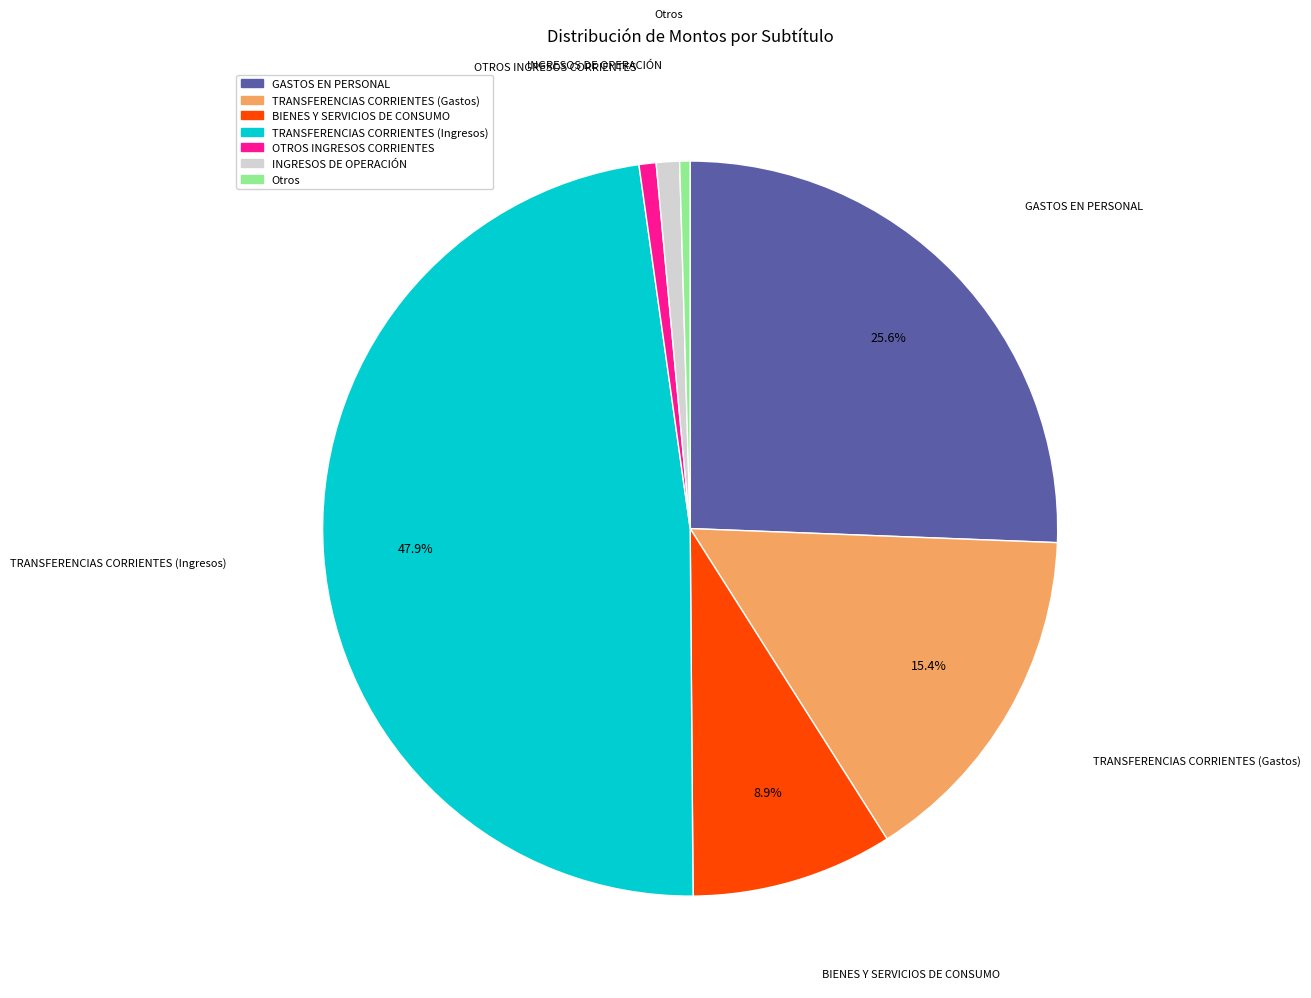

Does INGRESOS DE OPERACIÓN account for over 50% of the chart?

No